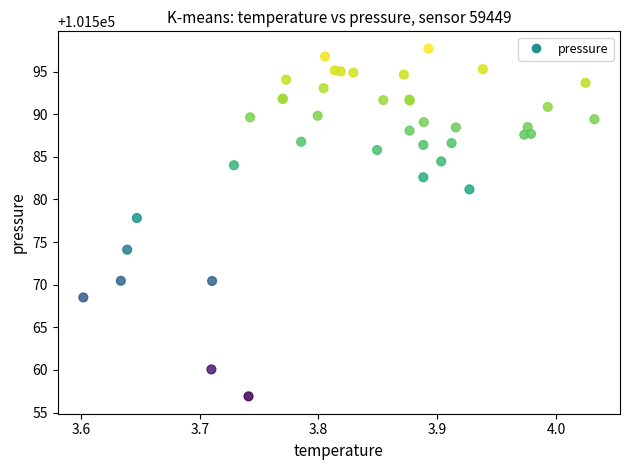

What Y value in the scatter plot is closest to 101577?

101577.8